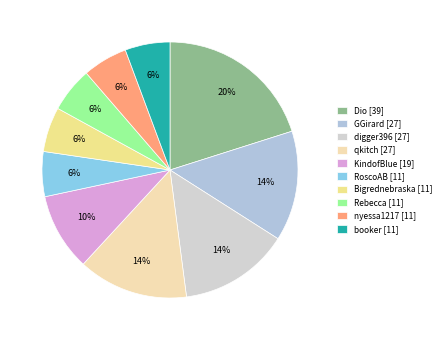

What is the total percentage of KindofBlue and Dio?

29.9%